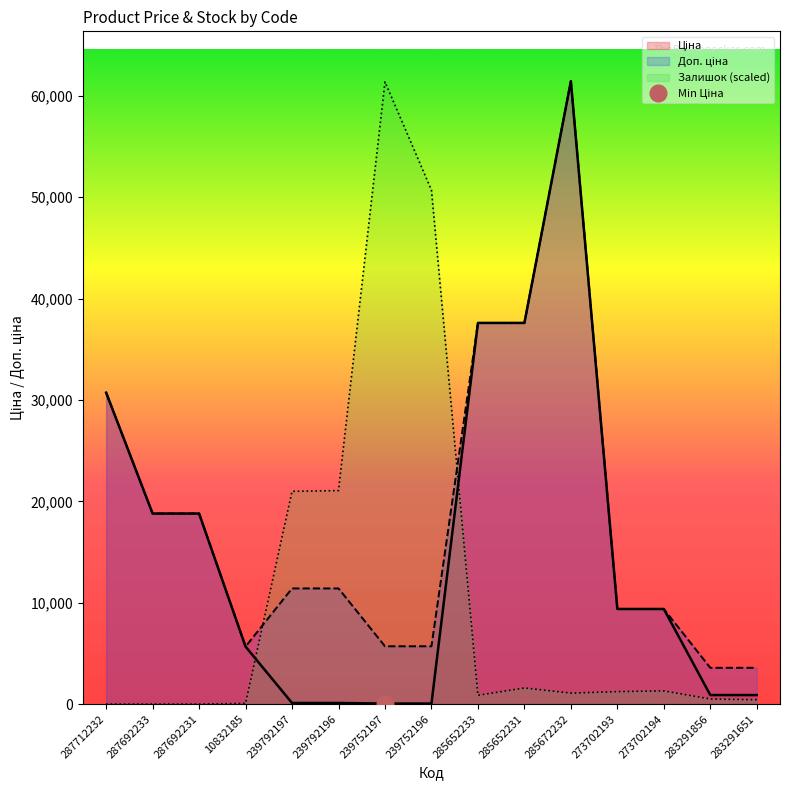

What is the sum of all Залишок values?

161210.5